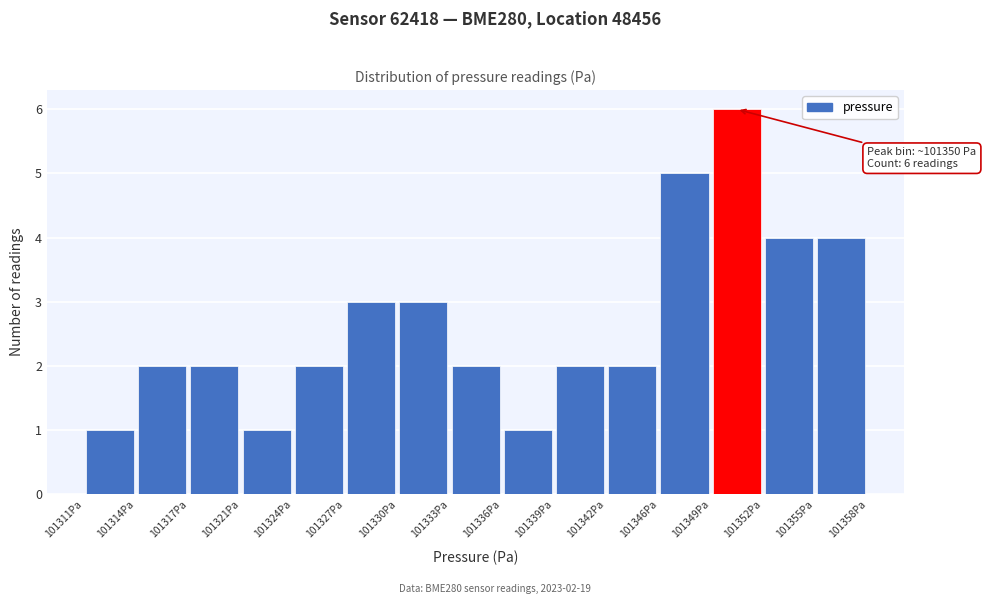

Over which range of the x-axis is the bar tallest?

101348.5 to 101352.0